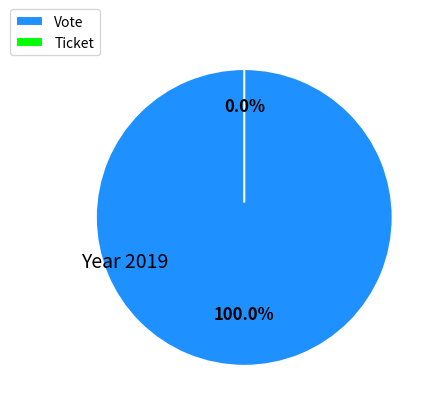

Rank the categories by value from lowest to highest.

Ticket, Vote